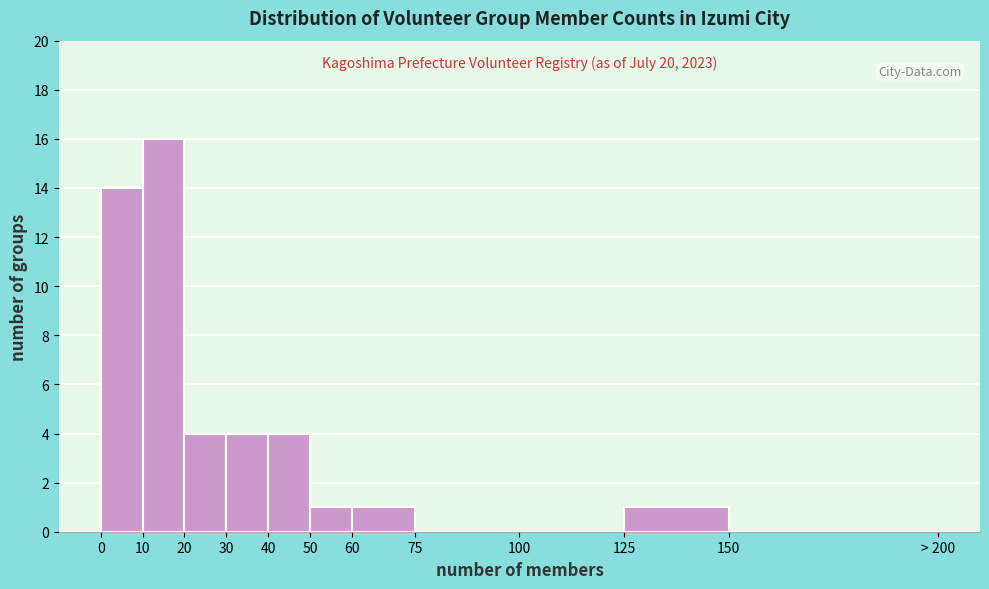

Reading left to right, transcribe all the data shown in this chart.

0=14	10=16	20=4	30=4	40=4	50=1	60=1	75=0	100=0	125=1	150=0